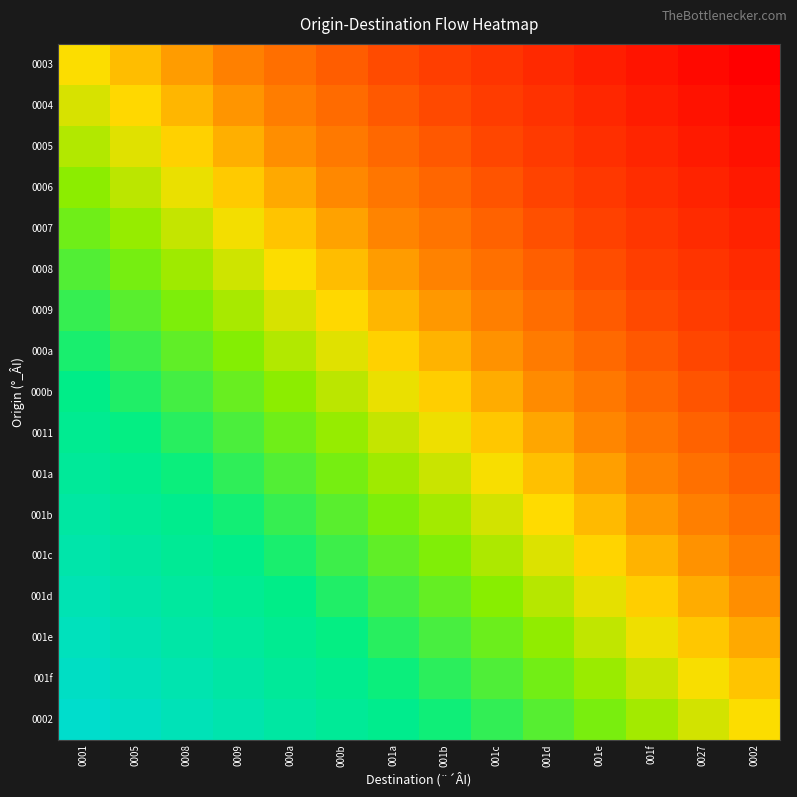

Reading right to left, what are all the values shown in this chart?

0003: 0002=-1.0	0027=-0.9	001f=-0.8	001e=-0.8	001d=-0.7	001c=-0.6	001b=-0.5	001a=-0.5	000b=-0.4	000a=-0.3	0009=-0.2	0008=-0.2	0005=-0.1	0001=0.0
0004: 0002=-0.9	0027=-0.9	001f=-0.8	001e=-0.7	001d=-0.6	001c=-0.6	001b=-0.5	001a=-0.4	000b=-0.3	000a=-0.2	0009=-0.2	0008=-0.1	0005=-0.0	0001=0.1
0005: 0002=-0.9	0027=-0.8	001f=-0.7	001e=-0.6	001d=-0.6	001c=-0.5	001b=-0.4	001a=-0.3	000b=-0.3	000a=-0.2	0009=-0.1	0008=-0.0	0005=0.0	0001=0.1
0006: 0002=-0.8	0027=-0.7	001f=-0.7	001e=-0.6	001d=-0.5	001c=-0.4	001b=-0.4	001a=-0.3	000b=-0.2	000a=-0.1	0009=-0.0	0008=0.0	0005=0.1	0001=0.2
0007: 0002=-0.8	0027=-0.7	001f=-0.6	001e=-0.5	001d=-0.4	001c=-0.4	001b=-0.3	001a=-0.2	000b=-0.1	000a=-0.1	0009=0.0	0008=0.1	0005=0.2	0001=0.2
0008: 0002=-0.7	0027=-0.6	001f=-0.5	001e=-0.5	001d=-0.4	001c=-0.3	001b=-0.2	001a=-0.1	000b=-0.1	000a=0.0	0009=0.1	0008=0.2	0005=0.2	0001=0.3
0009: 0002=-0.6	0027=-0.5	001f=-0.5	001e=-0.4	001d=-0.3	001c=-0.2	001b=-0.2	001a=-0.1	000b=-0.0	000a=0.1	0009=0.1	0008=0.2	0005=0.3	0001=0.4
000a: 0002=-0.6	0027=-0.5	001f=-0.4	001e=-0.3	001d=-0.3	001c=-0.2	001b=-0.1	001a=-0.0	000b=0.1	000a=0.1	0009=0.2	0008=0.3	0005=0.4	0001=0.4
000b: 0002=-0.5	0027=-0.4	001f=-0.3	001e=-0.3	001d=-0.2	001c=-0.1	001b=-0.0	001a=0.0	000b=0.1	000a=0.2	0009=0.3	0008=0.3	0005=0.4	0001=0.5
0011: 0002=-0.4	0027=-0.4	001f=-0.3	001e=-0.2	001d=-0.1	001c=-0.1	001b=0.0	001a=0.1	000b=0.2	000a=0.3	0009=0.3	0008=0.4	0005=0.5	0001=0.6
001a: 0002=-0.4	0027=-0.3	001f=-0.2	001e=-0.1	001d=-0.1	001c=0.0	001b=0.1	001a=0.2	000b=0.2	000a=0.3	0009=0.4	0008=0.5	0005=0.5	0001=0.6
001b: 0002=-0.3	0027=-0.2	001f=-0.2	001e=-0.1	001d=-0.0	001c=0.1	001b=0.1	001a=0.2	000b=0.3	000a=0.4	0009=0.5	0008=0.5	0005=0.6	0001=0.7
001c: 0002=-0.2	0027=-0.2	001f=-0.1	001e=-0.0	001d=0.1	001c=0.1	001b=0.2	001a=0.3	000b=0.4	000a=0.4	0009=0.5	0008=0.6	0005=0.7	0001=0.8
001d: 0002=-0.2	0027=-0.1	001f=-0.0	001e=0.0	001d=0.1	001c=0.2	001b=0.3	001a=0.4	000b=0.4	000a=0.5	0009=0.6	0008=0.7	0005=0.7	0001=0.8
001e: 0002=-0.1	0027=-0.0	001f=0.0	001e=0.1	001d=0.2	001c=0.3	001b=0.3	001a=0.4	000b=0.5	000a=0.6	0009=0.6	0008=0.7	0005=0.8	0001=0.9
001f: 0002=-0.1	0027=0.0	001f=0.1	001e=0.2	001d=0.2	001c=0.3	001b=0.4	001a=0.5	000b=0.6	000a=0.6	0009=0.7	0008=0.8	0005=0.9	0001=0.9
0002: 0002=0.0	0027=0.1	001f=0.2	001e=0.2	001d=0.3	001c=0.4	001b=0.5	001a=0.5	000b=0.6	000a=0.7	0009=0.8	0008=0.8	0005=0.9	0001=1.0